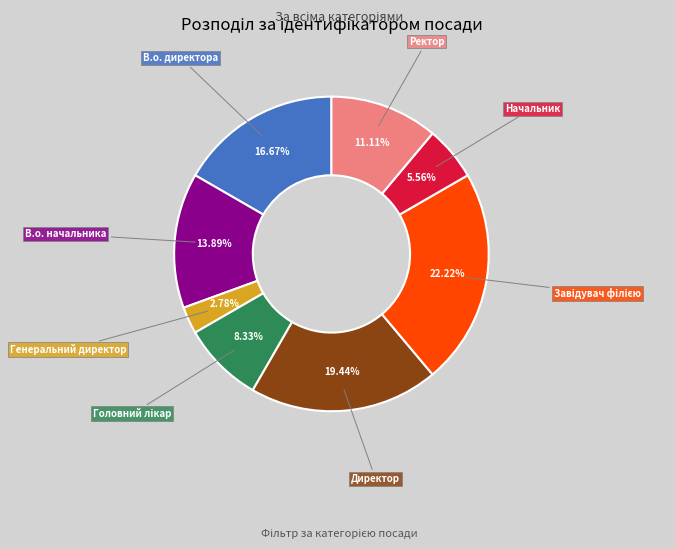

To the nearest percent, what is the average slice percentage?

12%